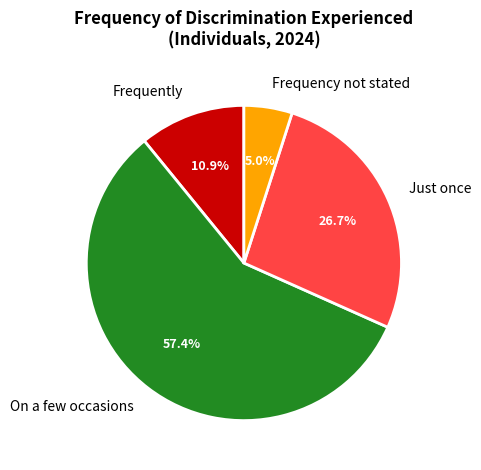

What is the largest slice in the pie chart?

On a few occasions